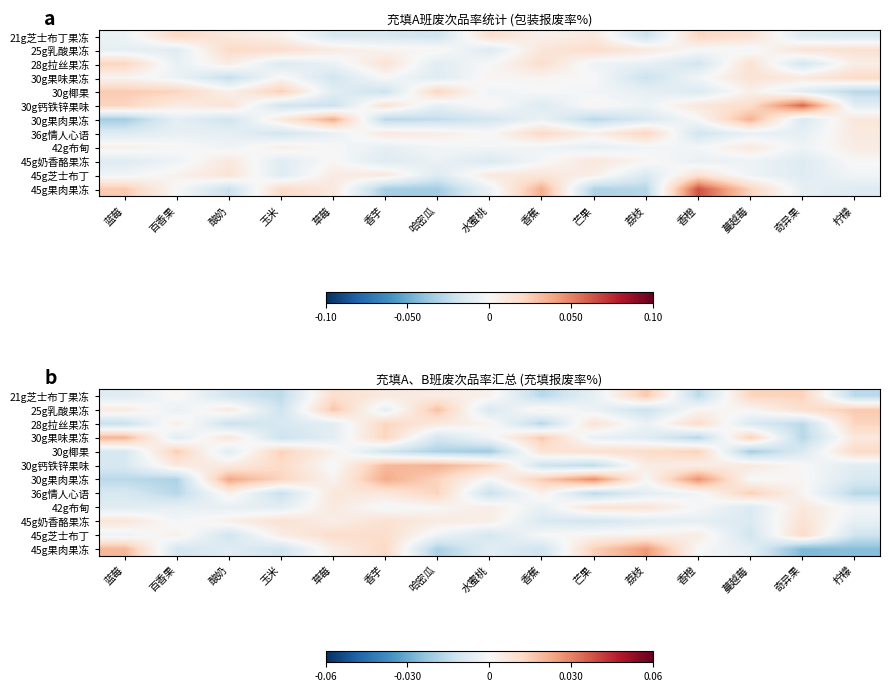

List the series in order of their peak value, lowest first.

42g布甸, 45g奶香酪果冻, 45g芝士布丁, 28g拉丝果冻, 36g情人心语, 30g椰果, 21g芝士布丁果冻, 25g乳酸果冻, 30g果味果冻, 30g钙铁锌果味, 45g果肉果冻, 30g果肉果冻